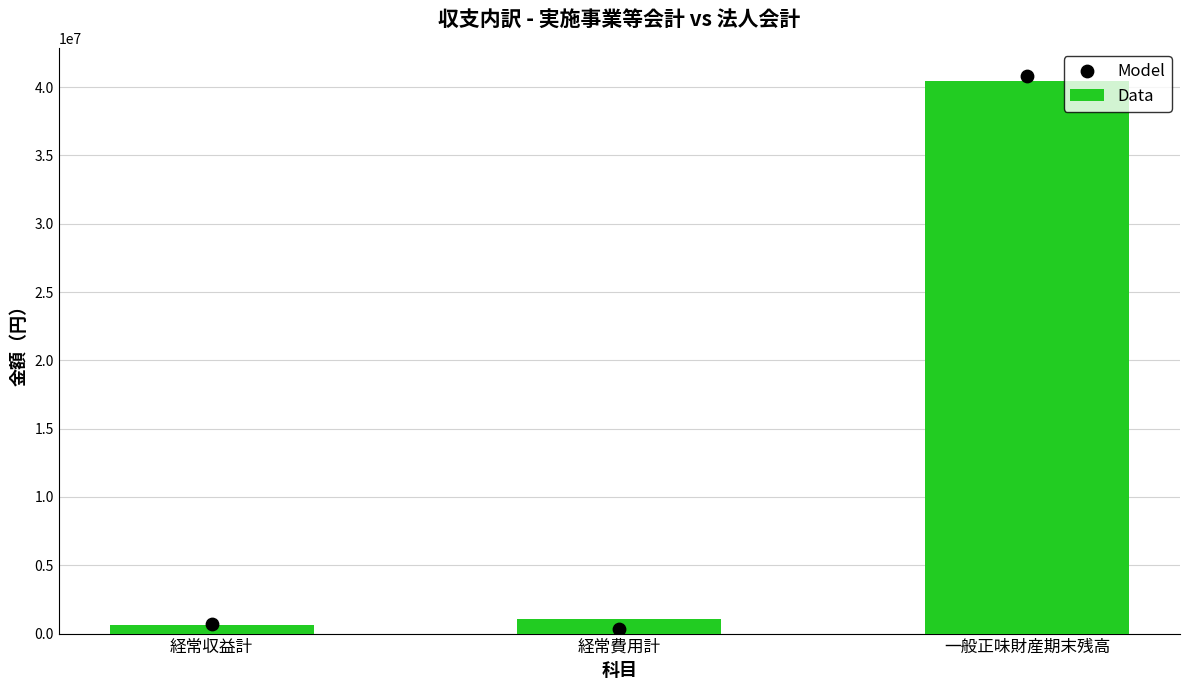

At how many categories does at least one series exceed 25178548?

1